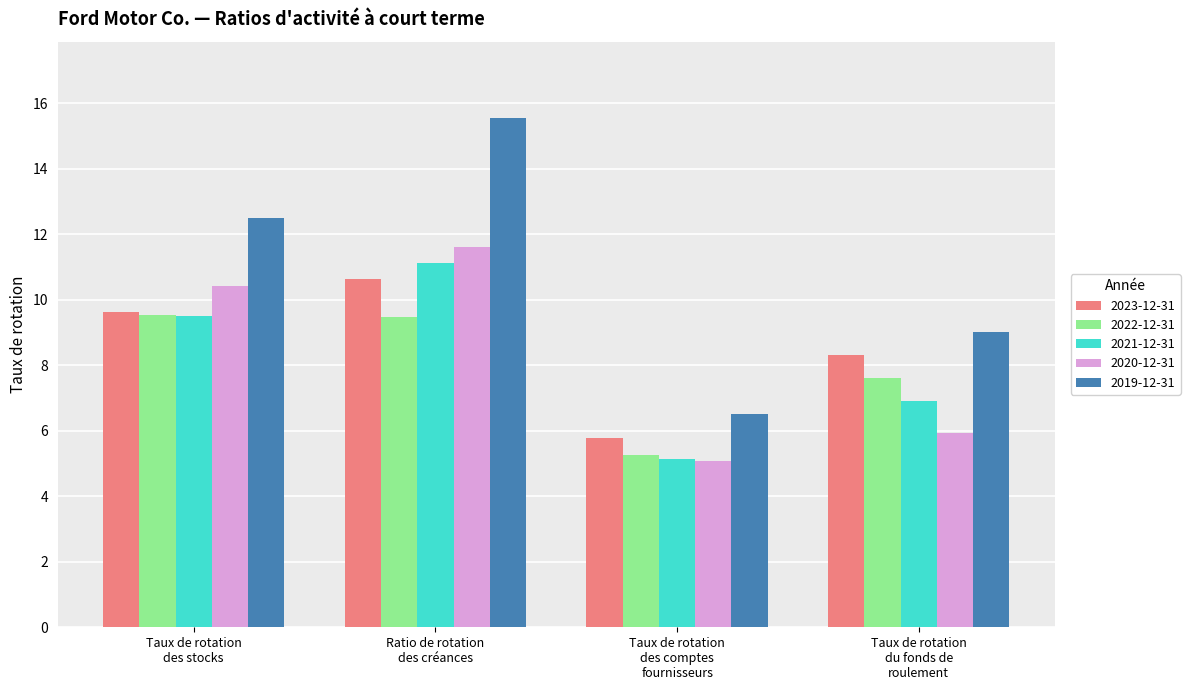

Which series has the largest total across all categories?

2019-12-31